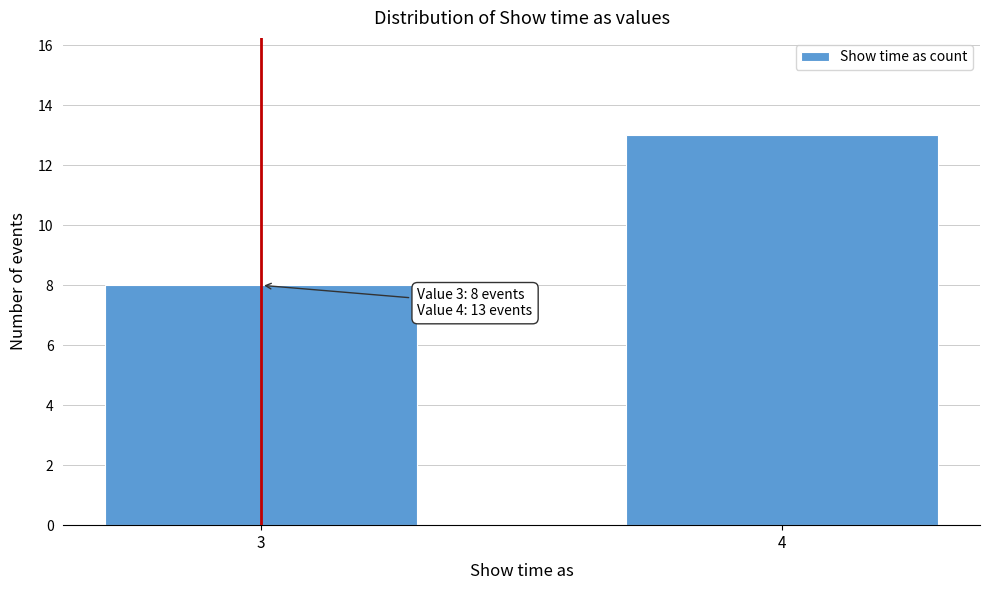

Reading left to right, transcribe all the data shown in this chart.

3=8	4=13